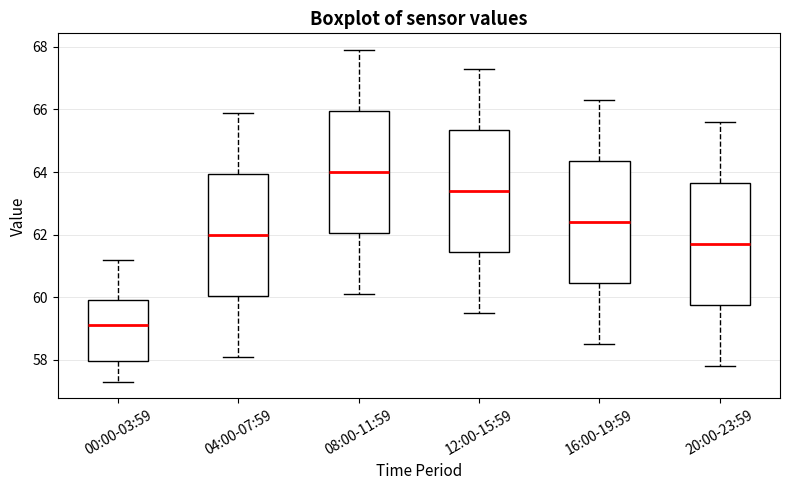

Where does the upper whisker of the box for 04:00-07:59 end on the y-axis? The values are not printed on the chart, so give them approximately, as read against the axis.

66.0